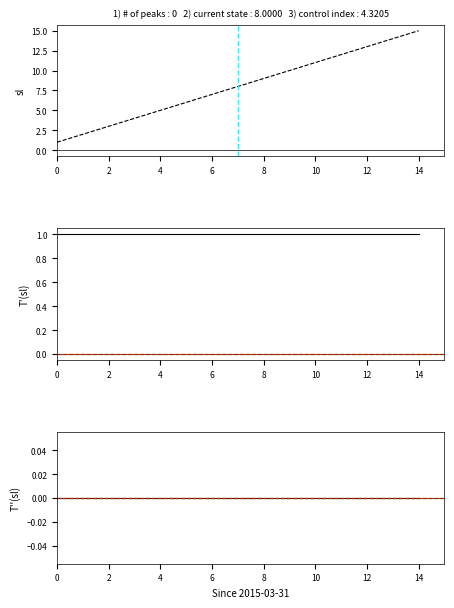

True or false: there are more than 1 points higher than both neighbors.

False